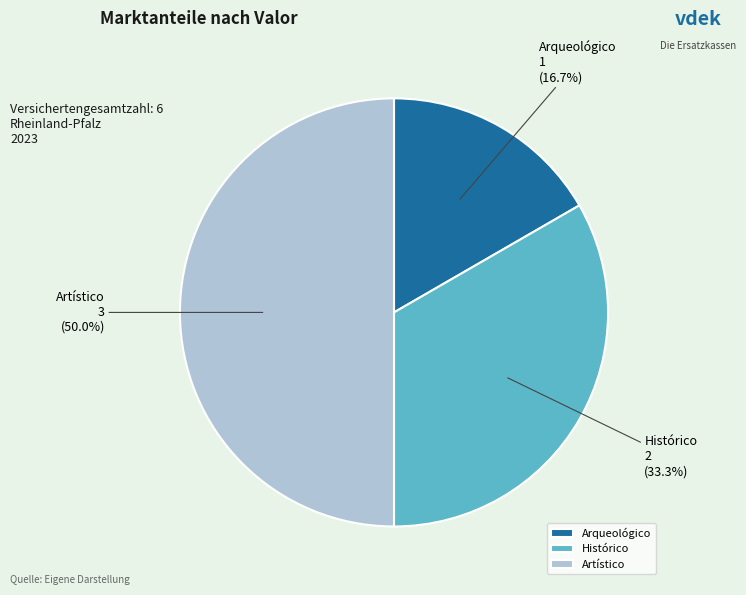

Rank the categories by value from highest to lowest.

Artístico, Histórico, Arqueológico